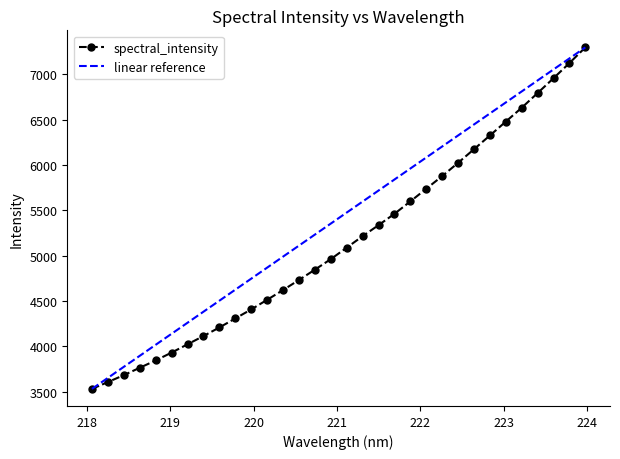

Which label corresponds to the smallest value in the chart?

218.0596